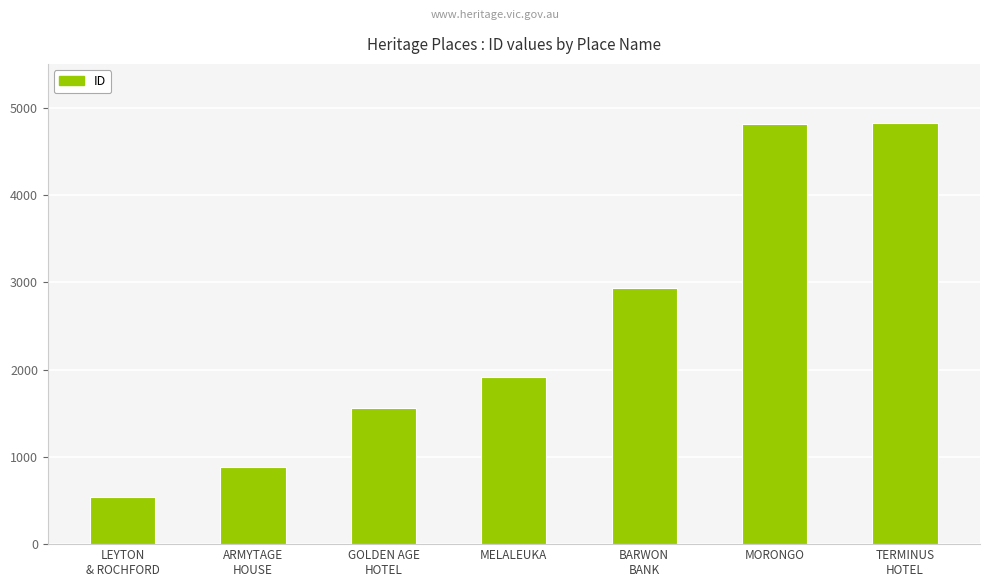

What is the difference between the values at LEYTON
& ROCHFORD and BARWON
BANK?

2397